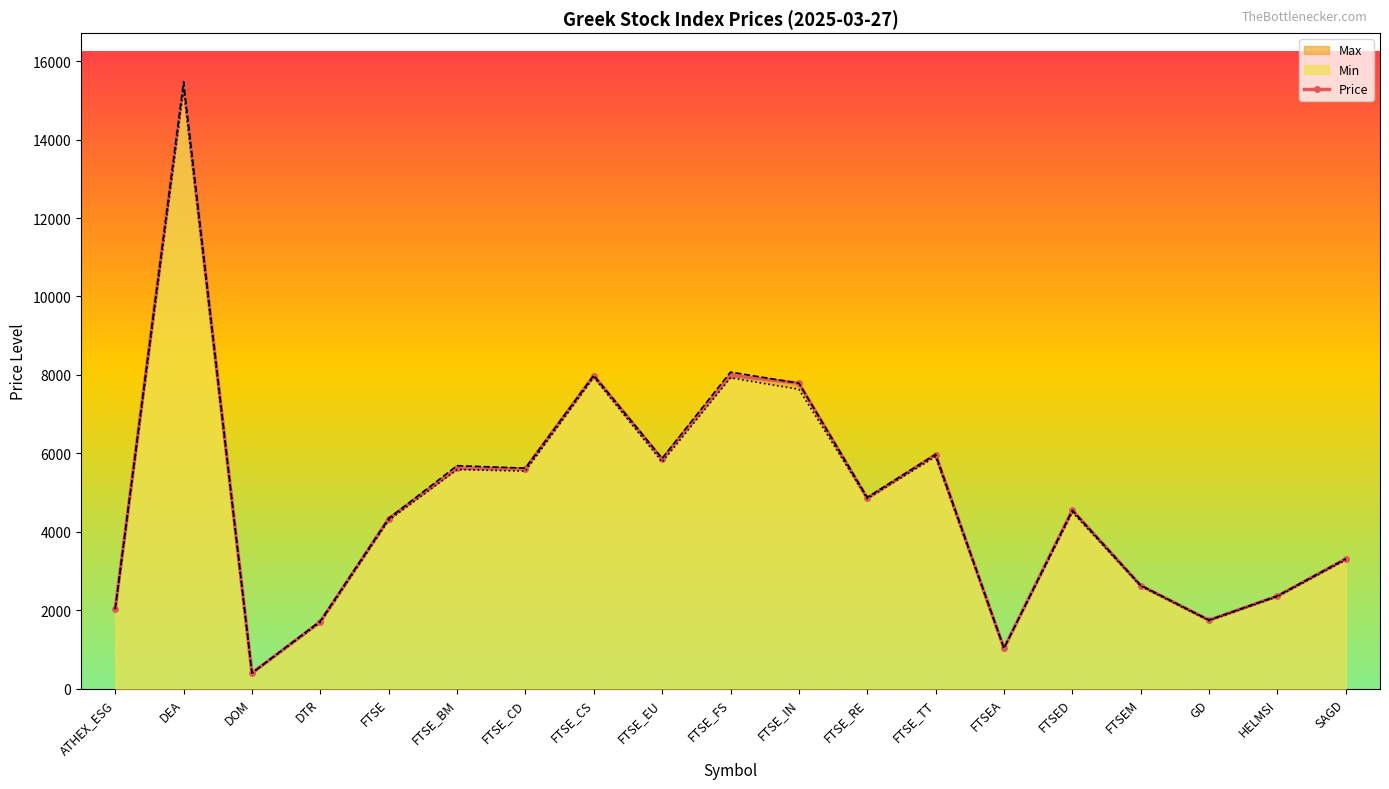

What is the label of the 13th point from the right?

FTSE_CD